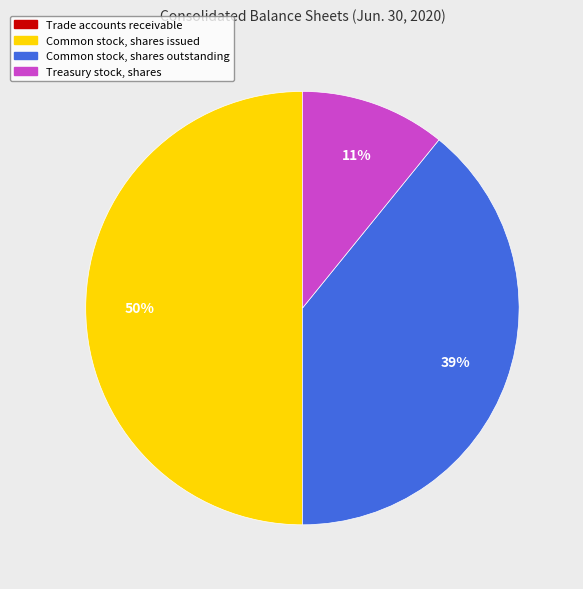

To the nearest percent, what is the difference between the largest and smallest slice percentages?

50%